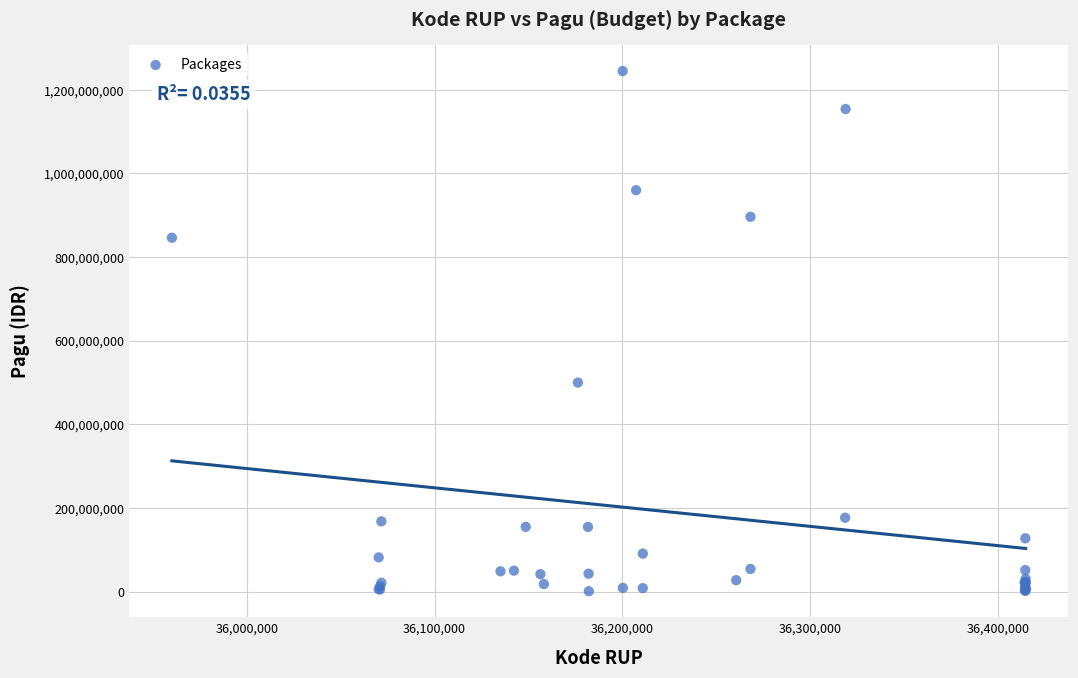

What Y value in the scatter plot is closest to 622840000?

499932000